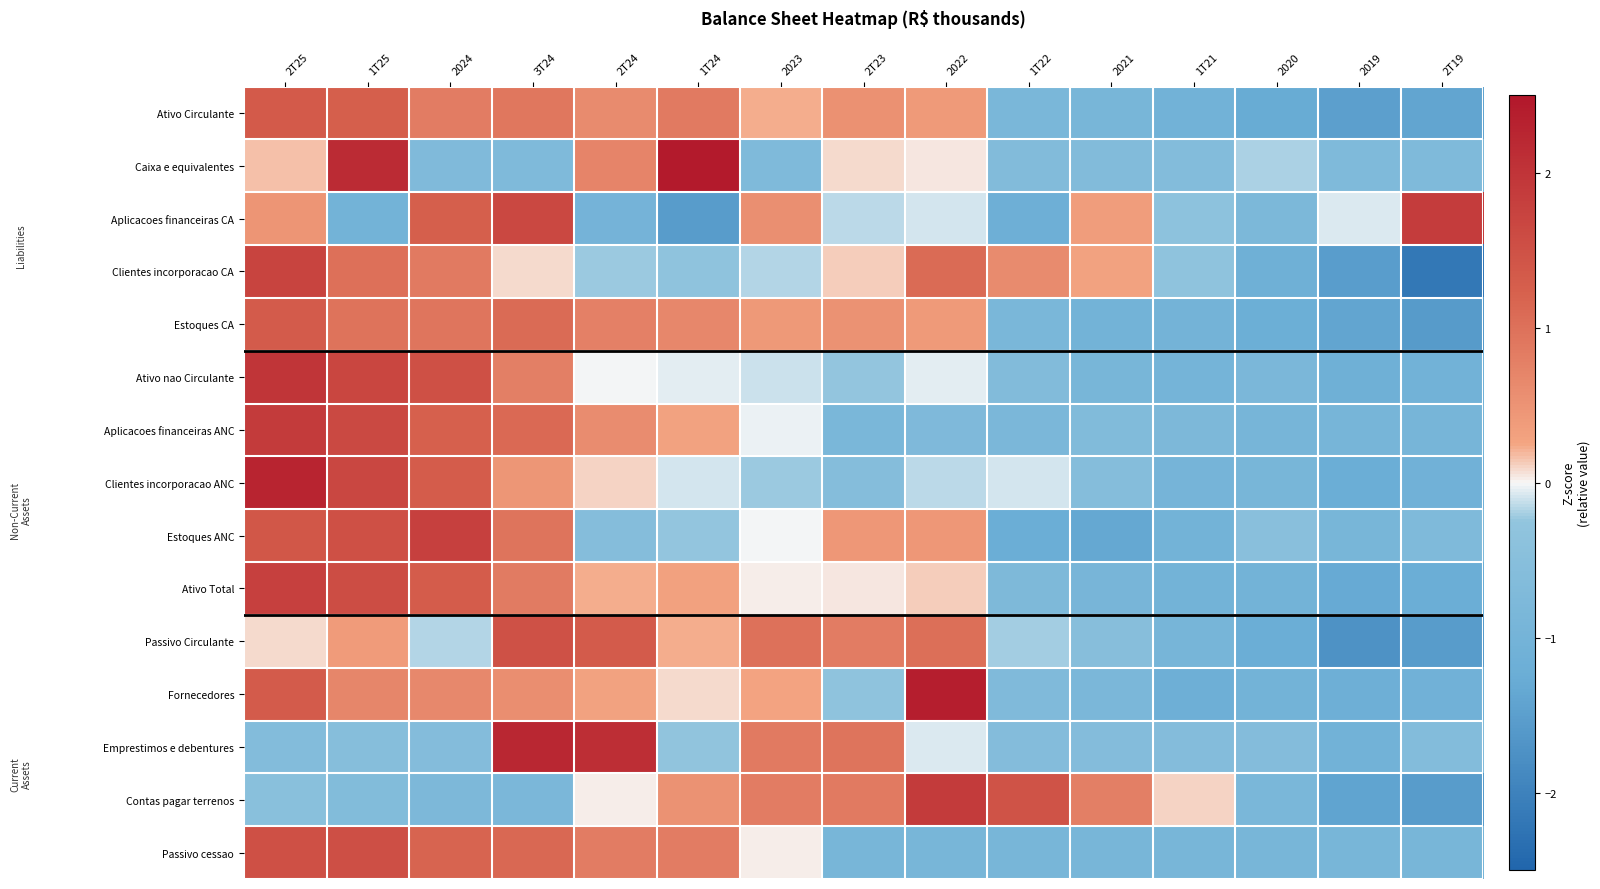

What is the total value across all series at 1T24?

3.7